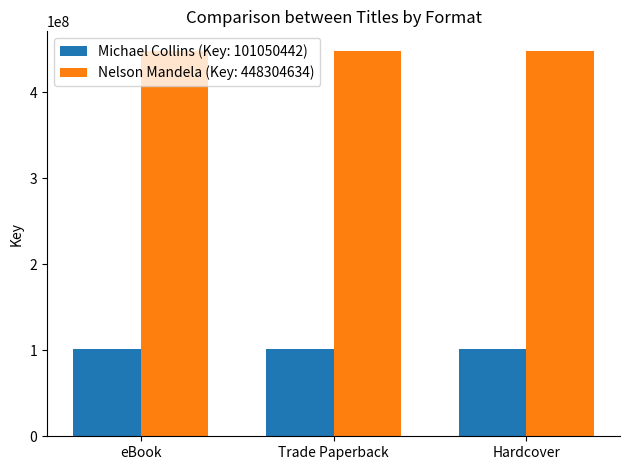

Reading left to right, transcribe all the data shown in this chart.

Michael Collins (Key: 101050442): 101050442	101050442	101050442
Nelson Mandela (Key: 448304634): 448304634	448304634	448304634